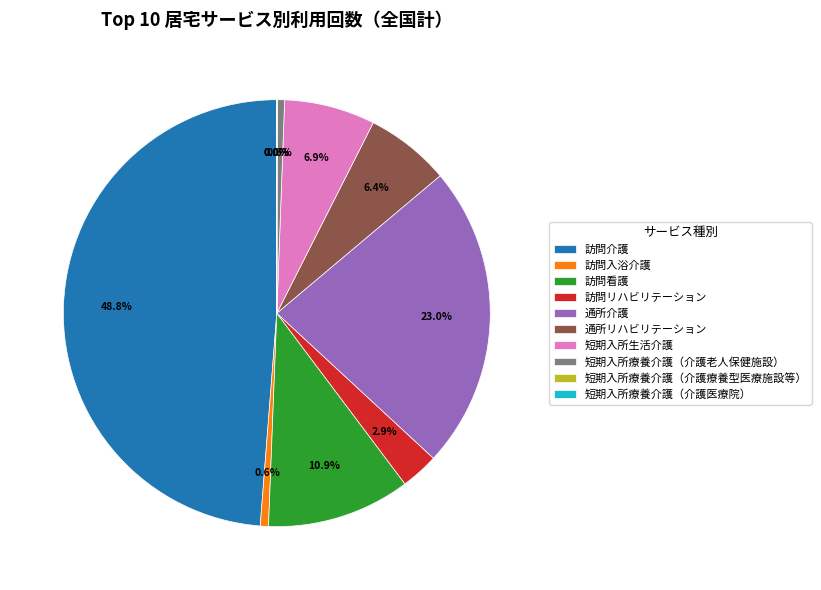

Is it true that 通所介護 is 23% of the pie?

True